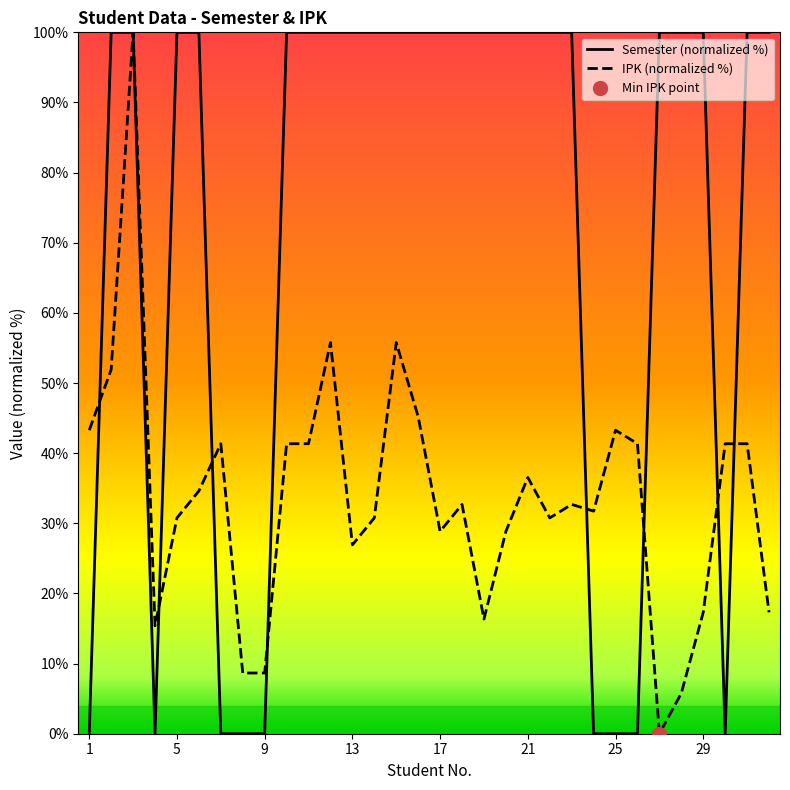

List the series in order of their peak value, lowest first.

Semester (normalized %), IPK (normalized %)